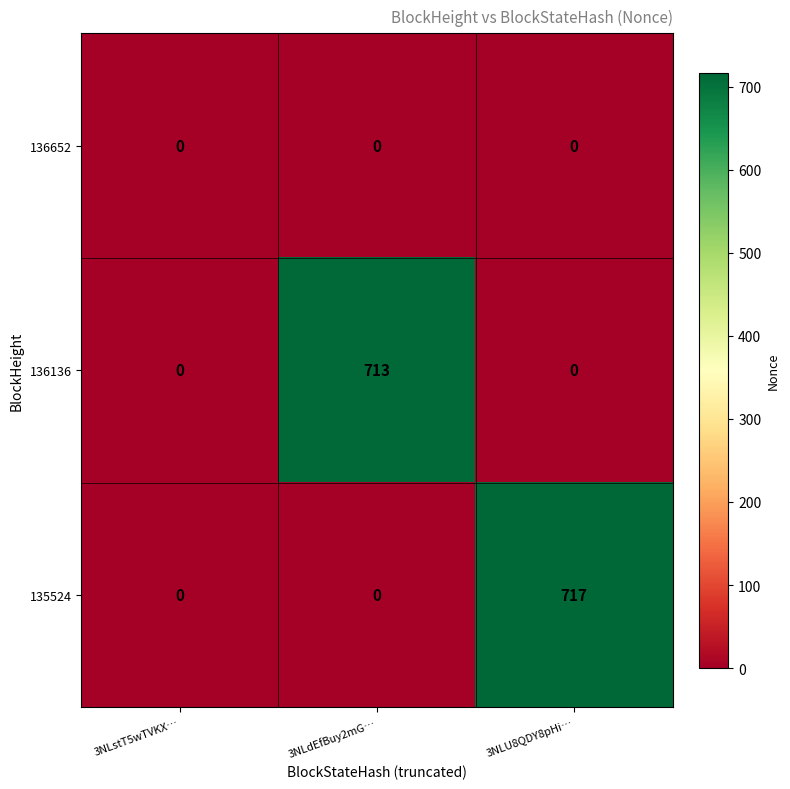

The value of 135524 at 3NLdEfBuy2mG… is -292. True or false?

False